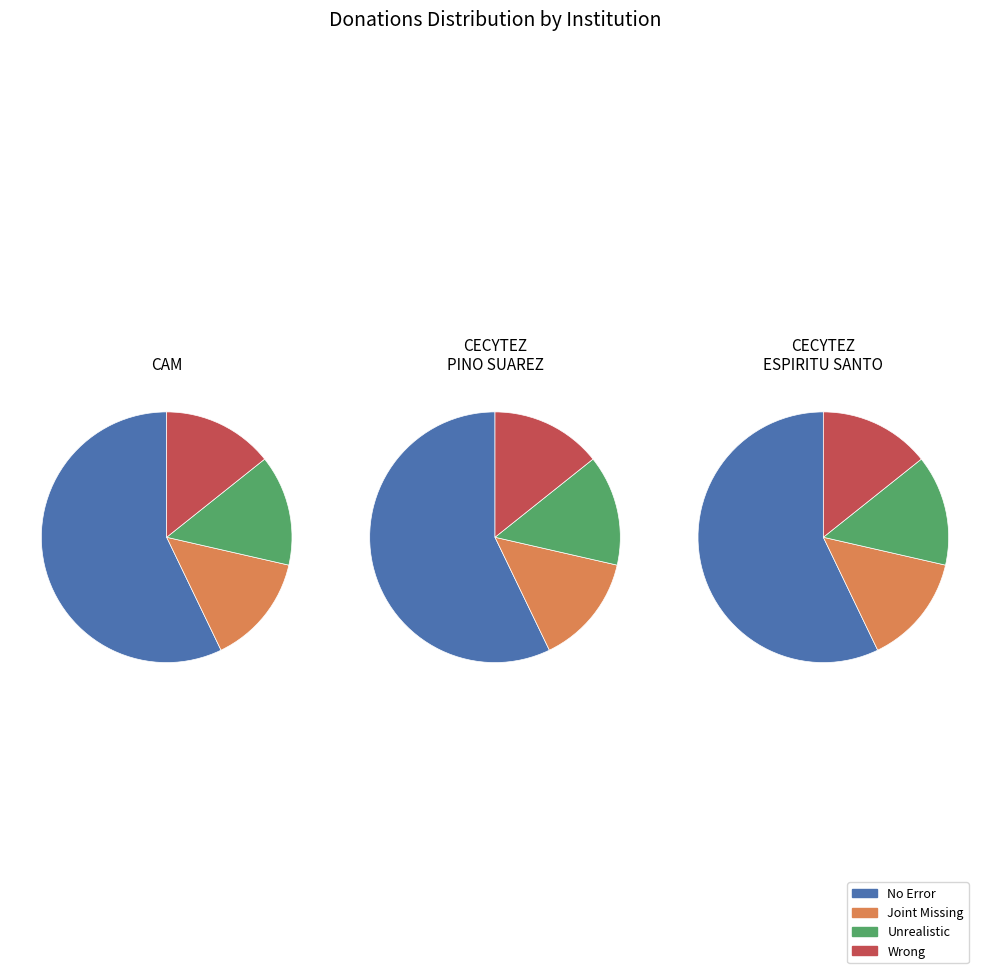

True or false: CECYTEZ PINO SUAREZ accounts for 20% of the total.

False